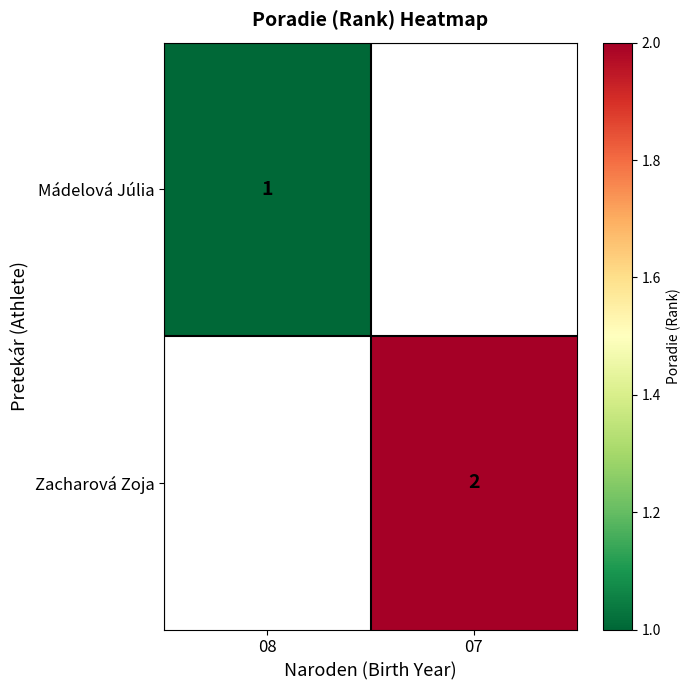

True or false: Mádelová Júlia has a value of 1 at 08.

True